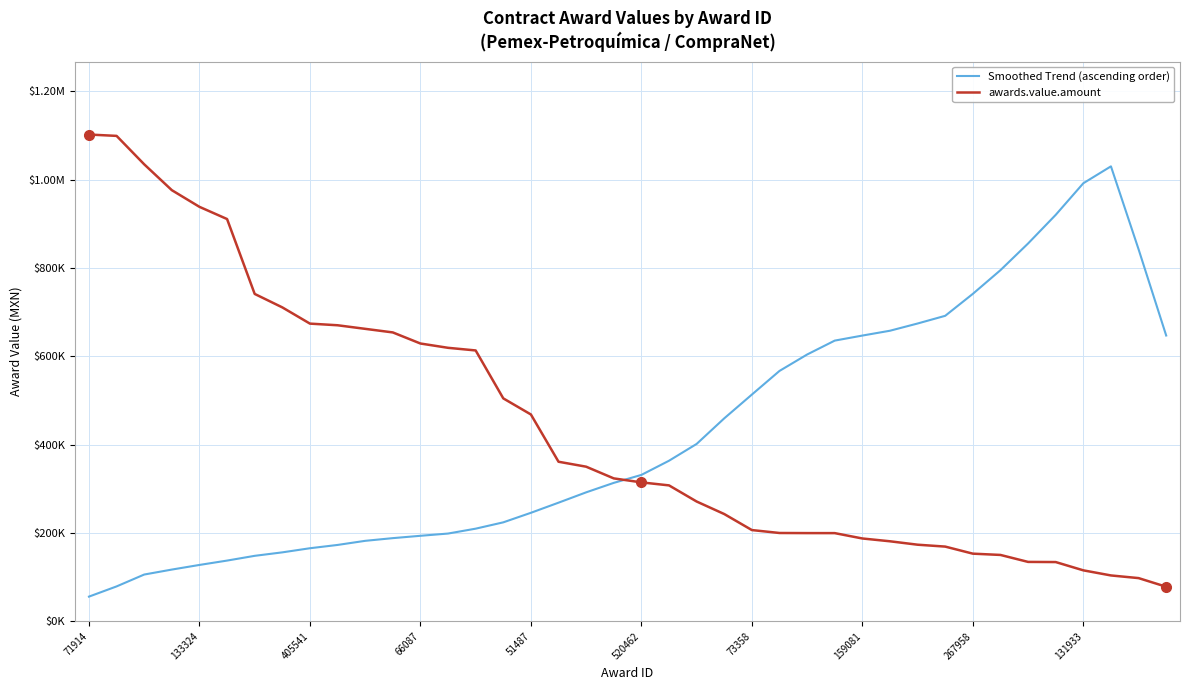

What are all the series names shown in the legend?

Smoothed Trend (ascending order), awards.value.amount